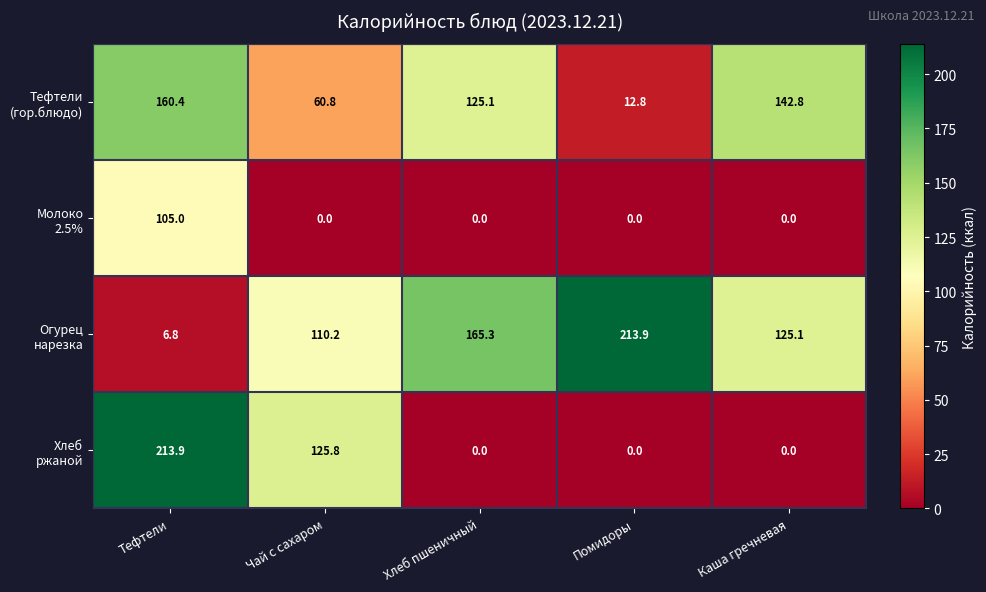

What is the maximum value shown in the chart?

213.9